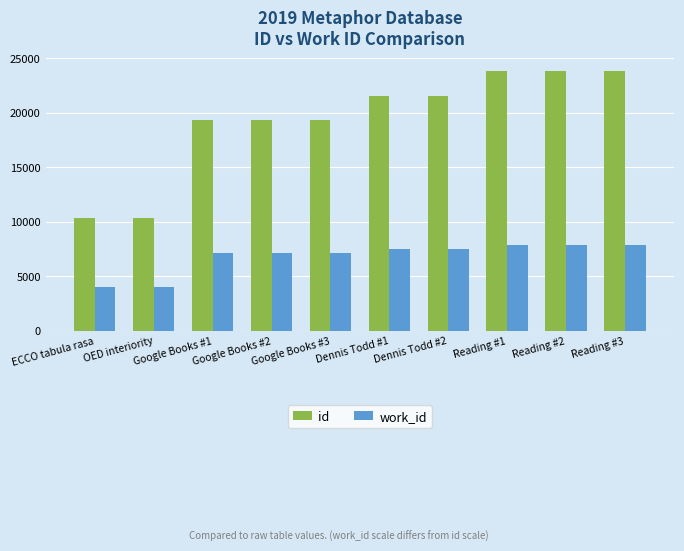

Is it true that work_id equals 7124 at Google Books #1?

True